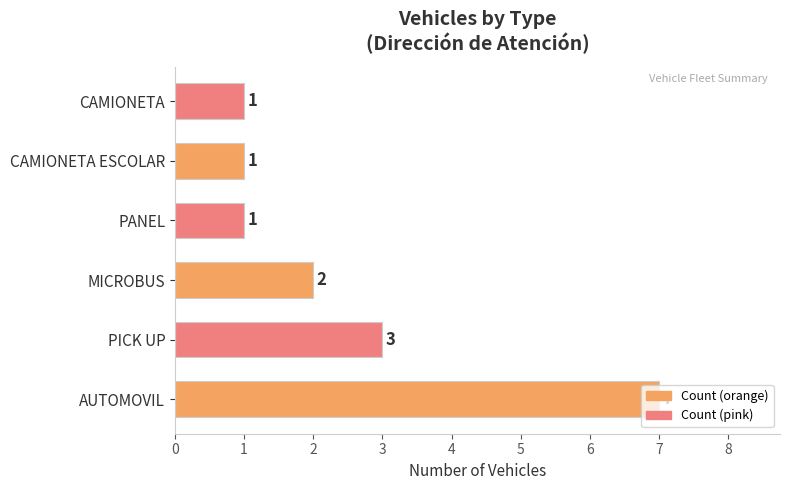

How many series are shown in this chart?

1